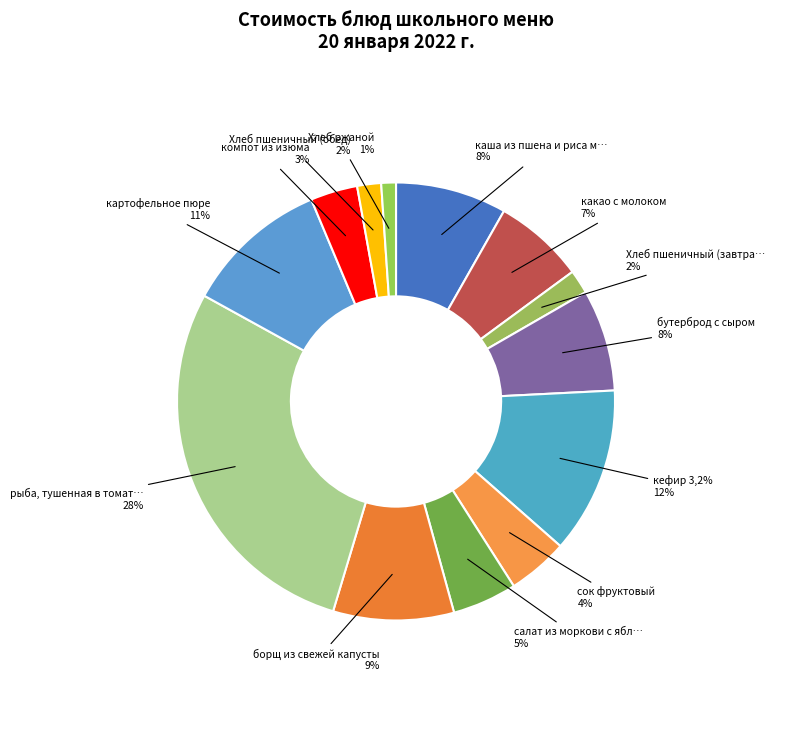

To the nearest percent, what portion does кефир 3,2% represent?

12%